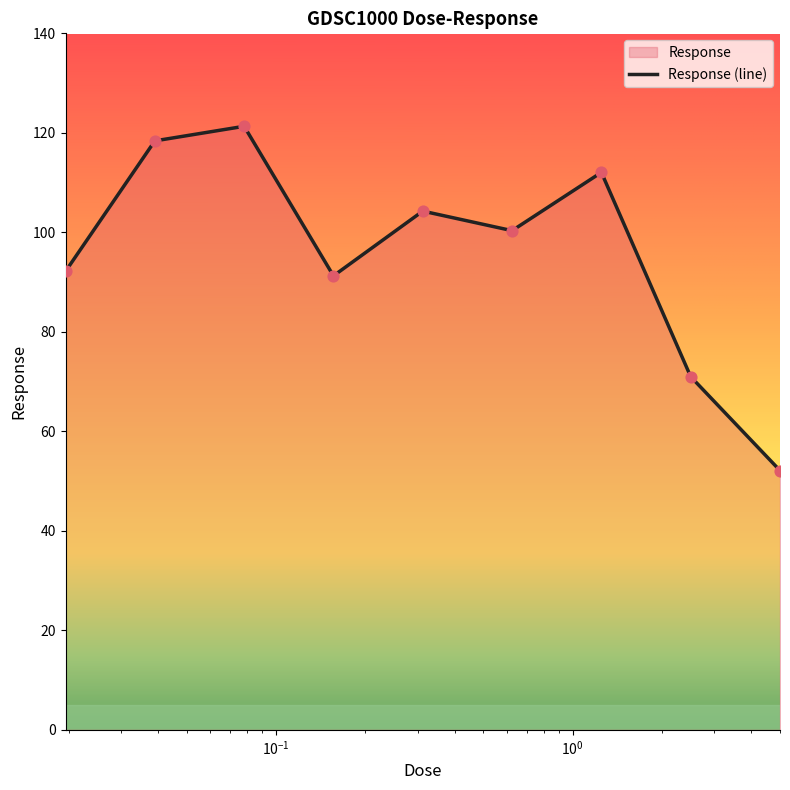

What is the smallest value displayed?

52.1